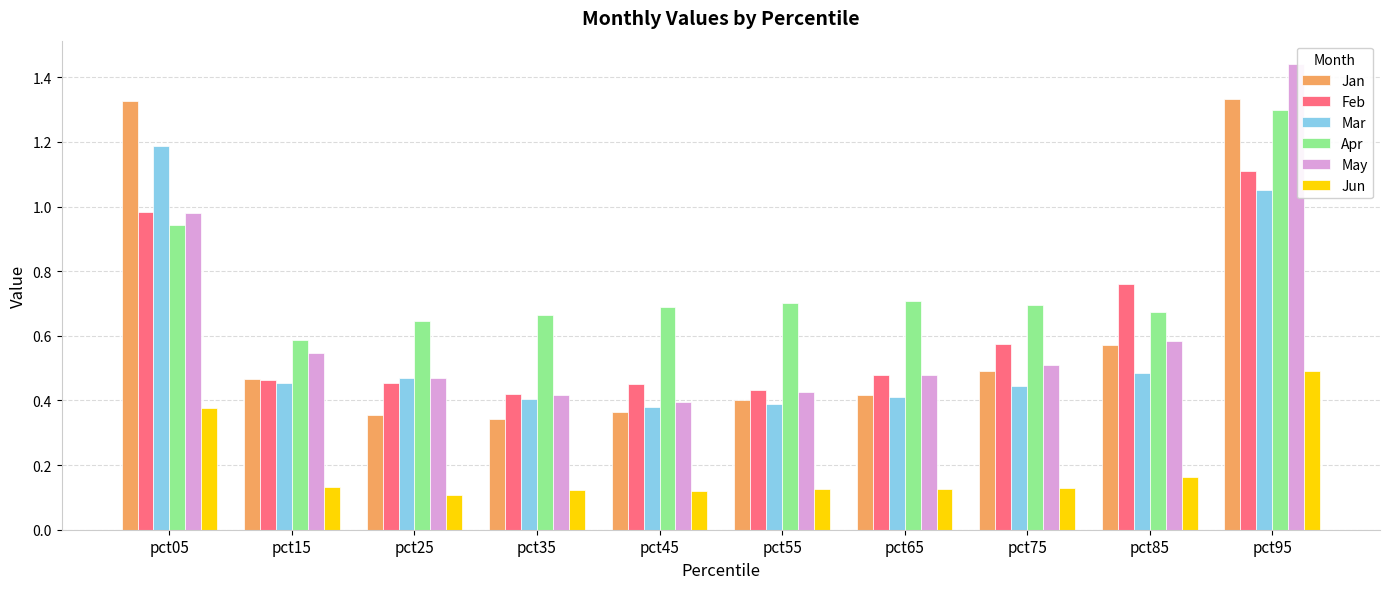

How many groups of bars are there?

10